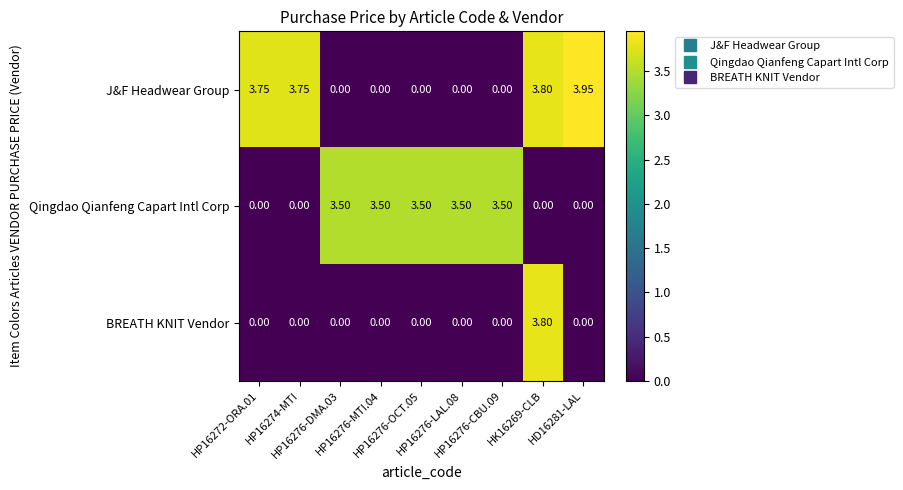

Which series has the widest spread of values?

J&F Headwear Group